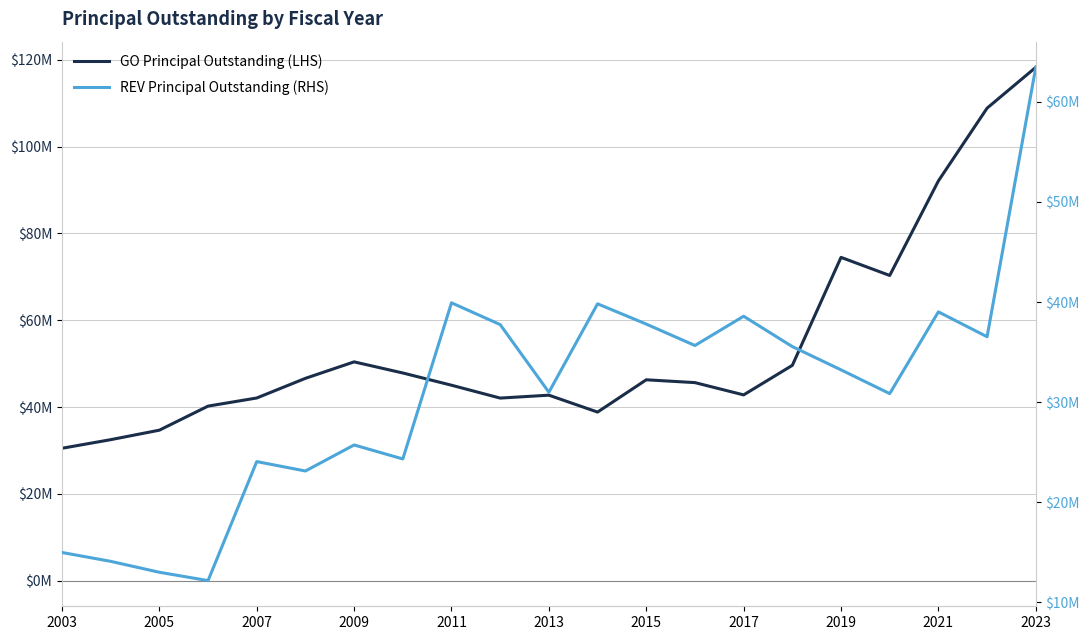

What is the value of the REV Principal Outstanding (RHS) point at the 21st from the left?

63.5